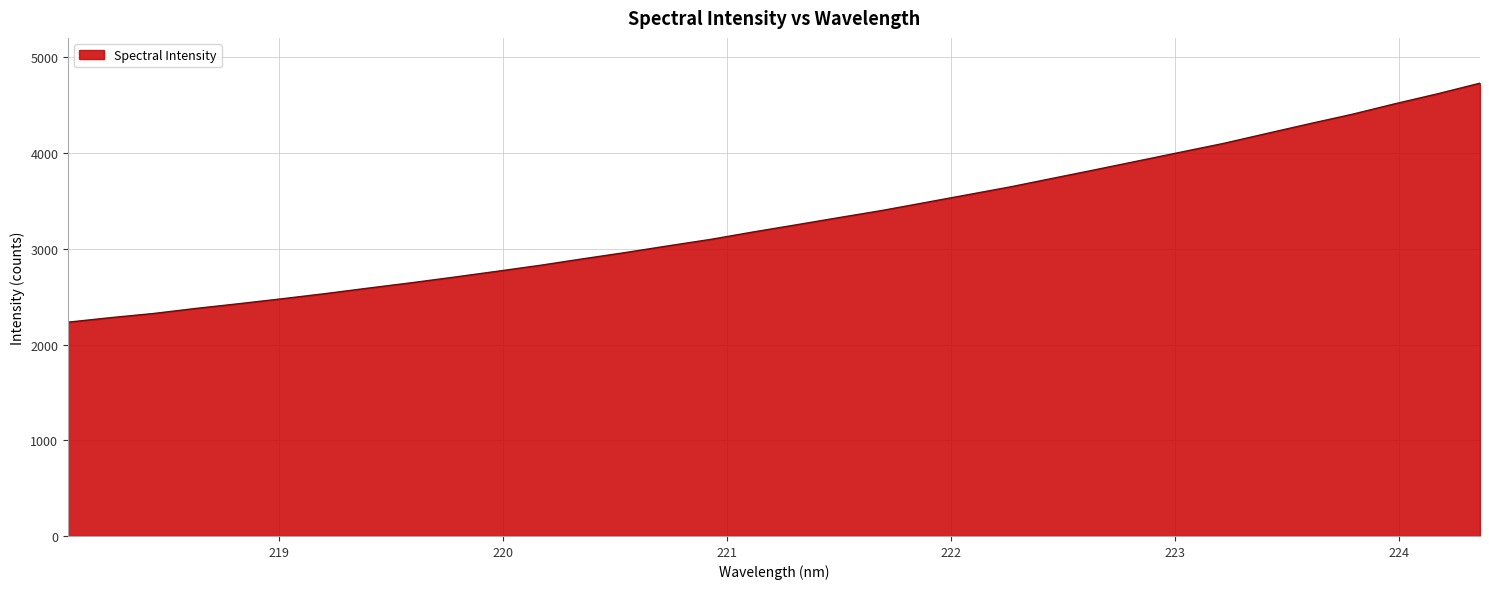

What is the smallest value displayed?

2233.6